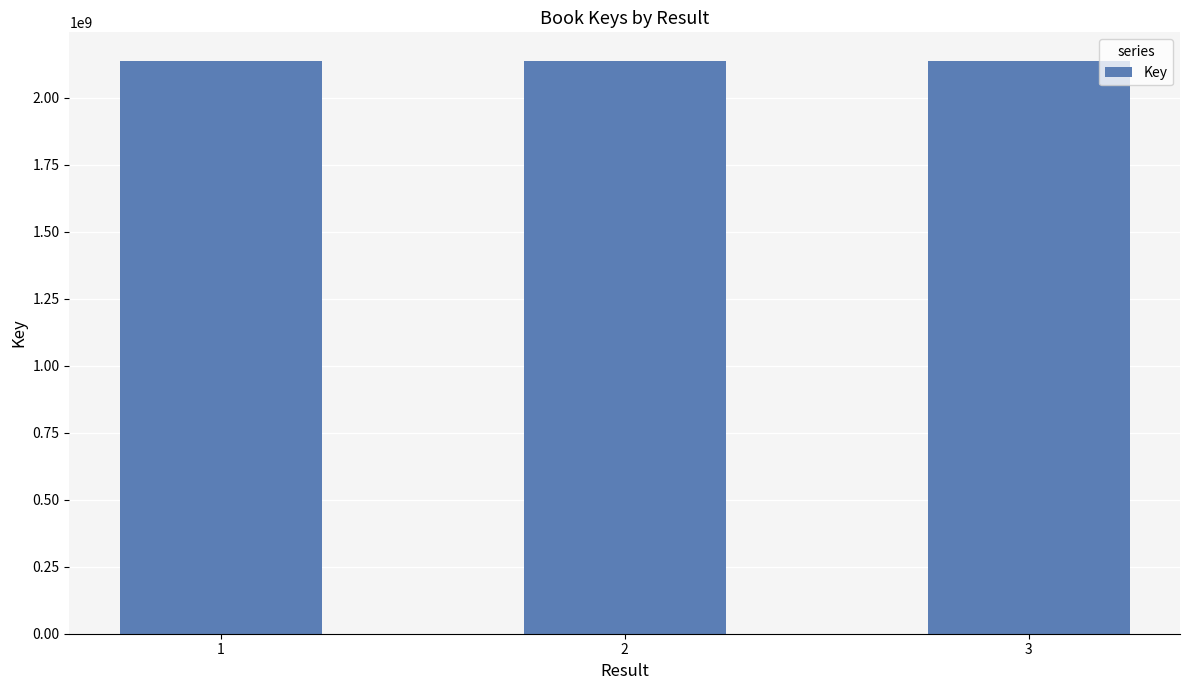

What is the ratio of the value at 3 to the value at 1?

1.0